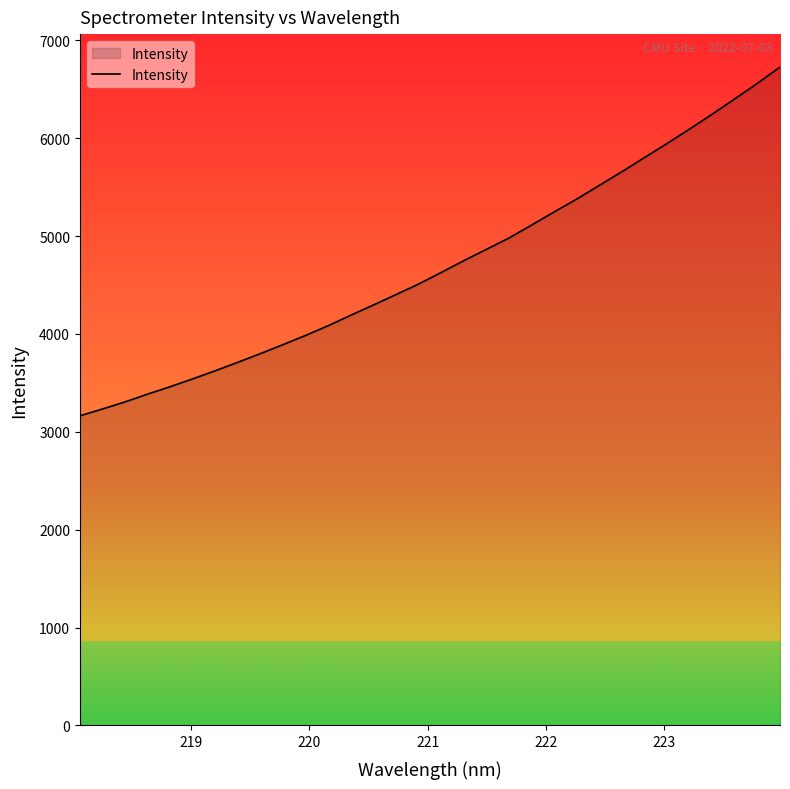

What is the smallest value displayed?

3163.3